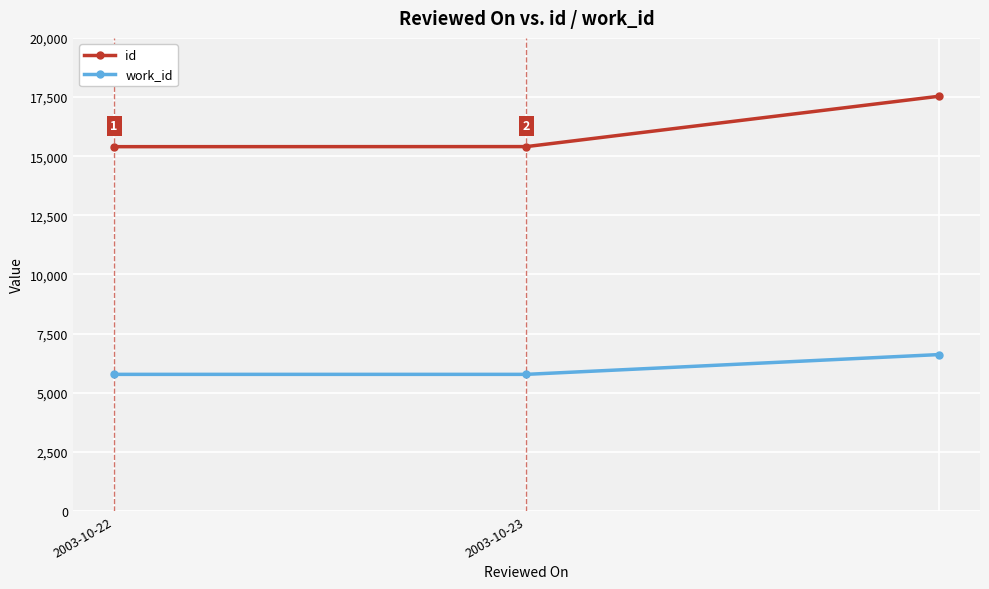

Which series has the largest total across all categories?

id